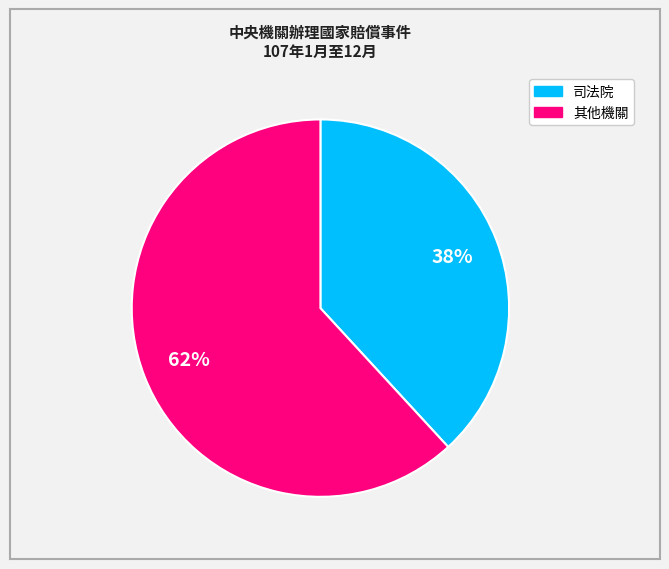

To the nearest percent, what is the average slice percentage?

50%